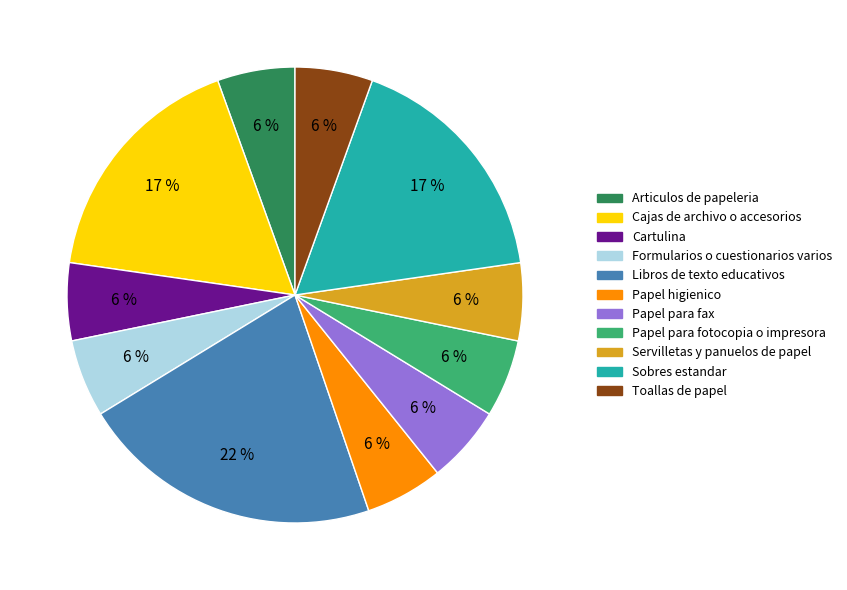

To the nearest percent, what percentage of the pie is Papel para fax?

6%